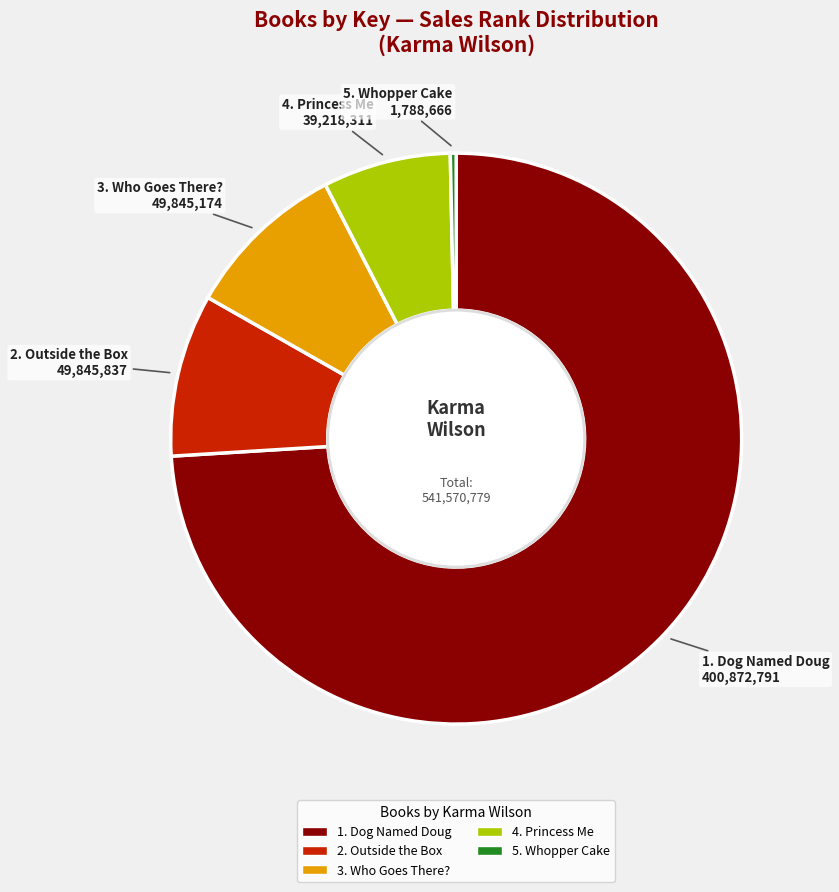

Is there any slice that represents more than half of the pie?

Yes